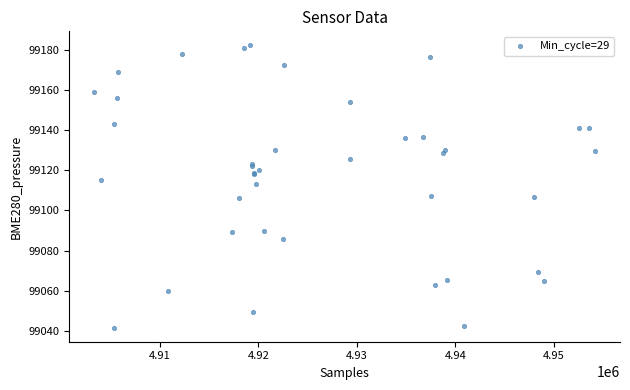

What Y value in the scatter plot is closest to 99111?

99113.2